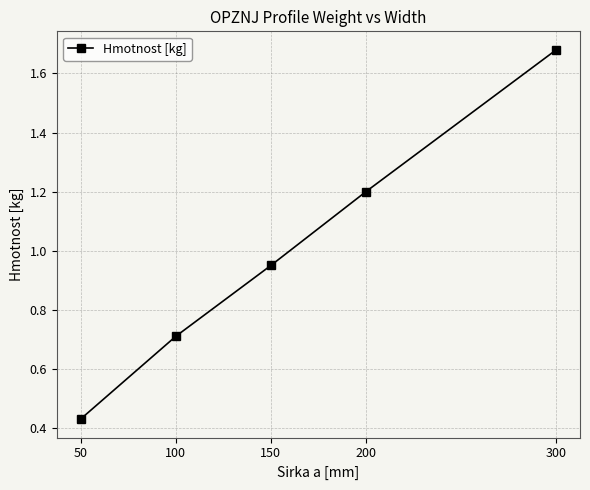

Which category has the highest value across all series?

300